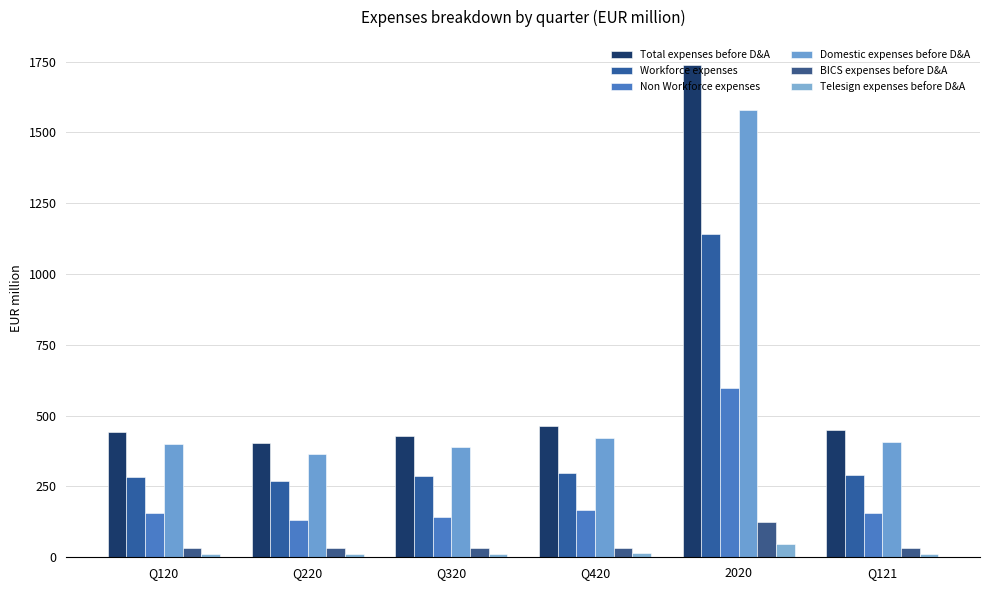

What is the sum of the Domestic expenses before D&A values at Q420 and 2020?

2000